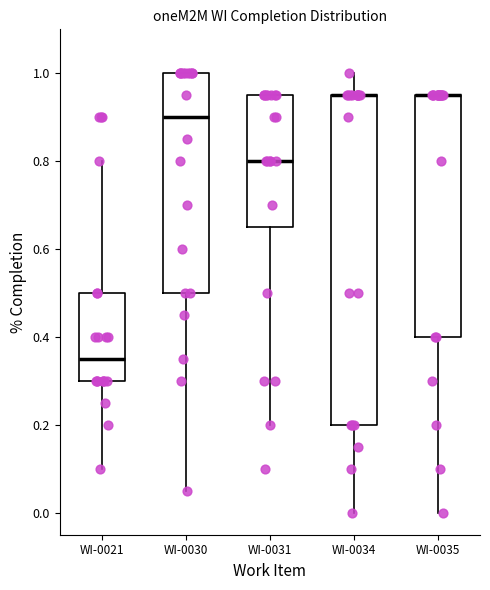

Reading left to right, read every box against the y-axis: the position of its median line, the range the box covers, and the ends of its whiskers. The values are not printed on the chart, so give them approximately, as read against the axis.

WI-0021: median 0.36, box 0.30 to 0.50, whiskers 0.10 to 0.80
WI-0030: median 0.90, box 0.50 to 1.00, whiskers 0.06 to 1.00
WI-0031: median 0.80, box 0.66 to 0.96, whiskers 0.20 to 0.96
WI-0034: median 0.96 (drawn on the box's upper edge), box 0.20 to 0.96, whiskers 0.00 to 1.00
WI-0035: median 0.96 (drawn on the box's upper edge), box 0.40 to 0.96, whiskers 0.00 to 0.96